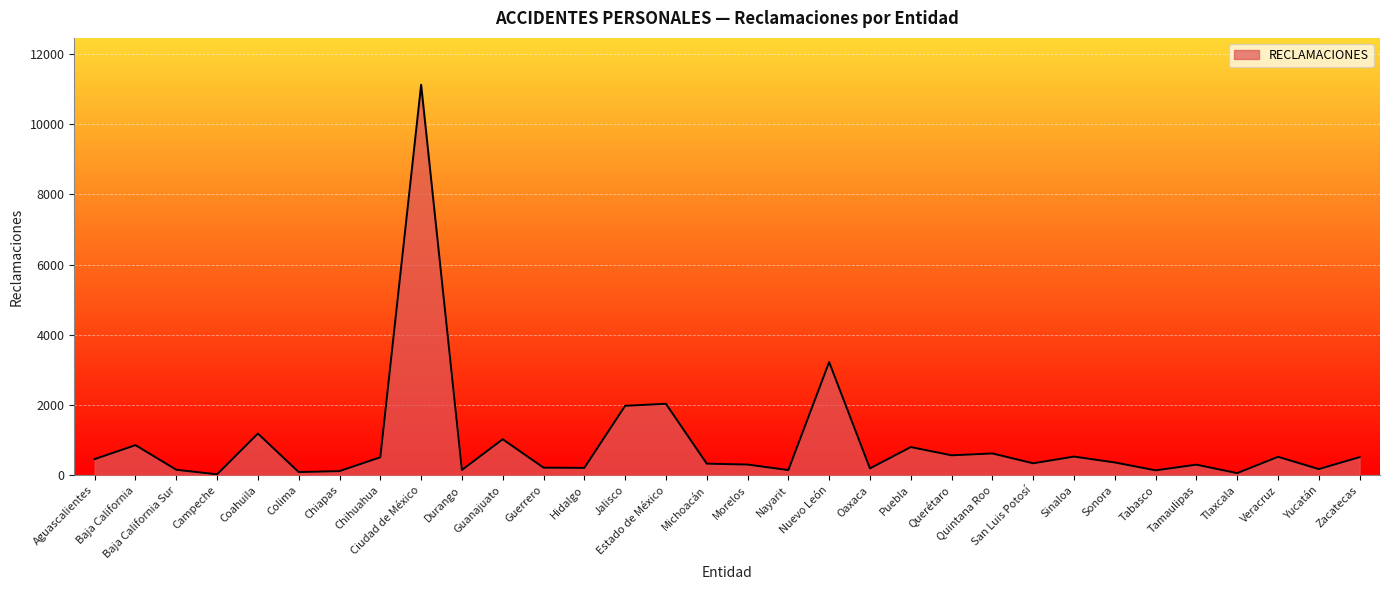

What is the difference between the second highest and second lowest values?

3162